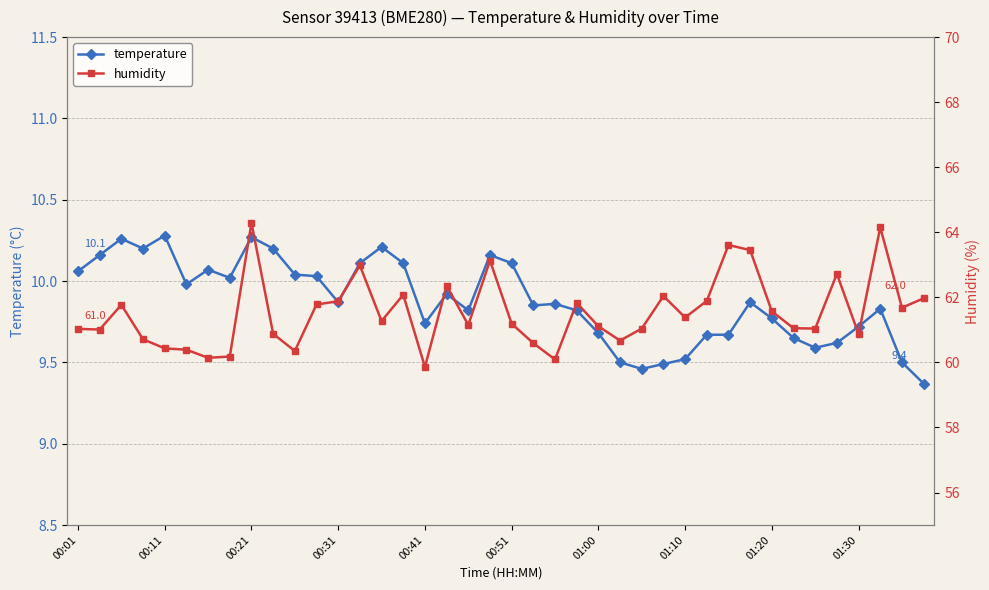

True or false: humidity and temperature intersect in this chart.

False